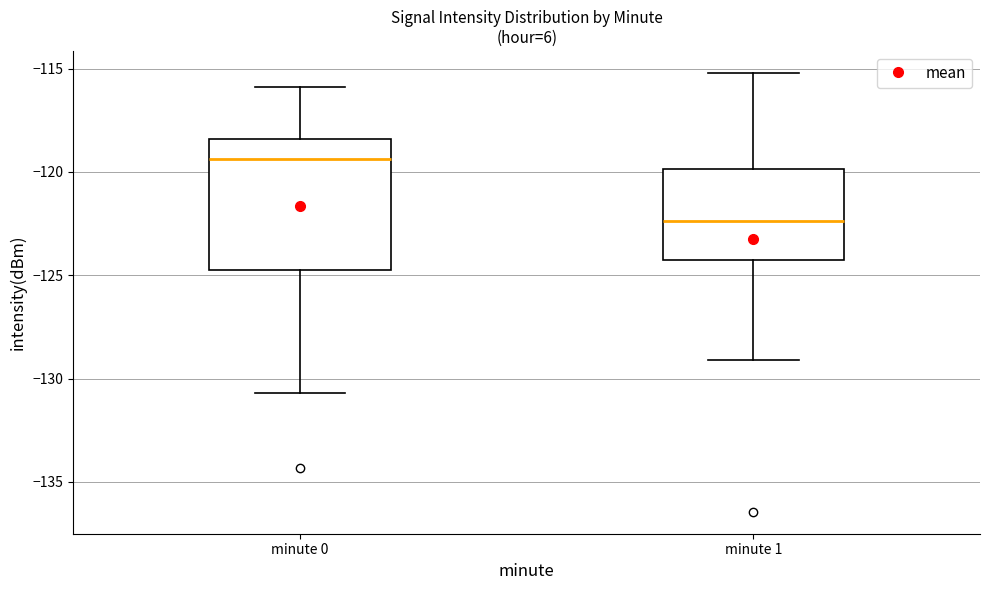

Which box's median line is the lowest?

minute 1